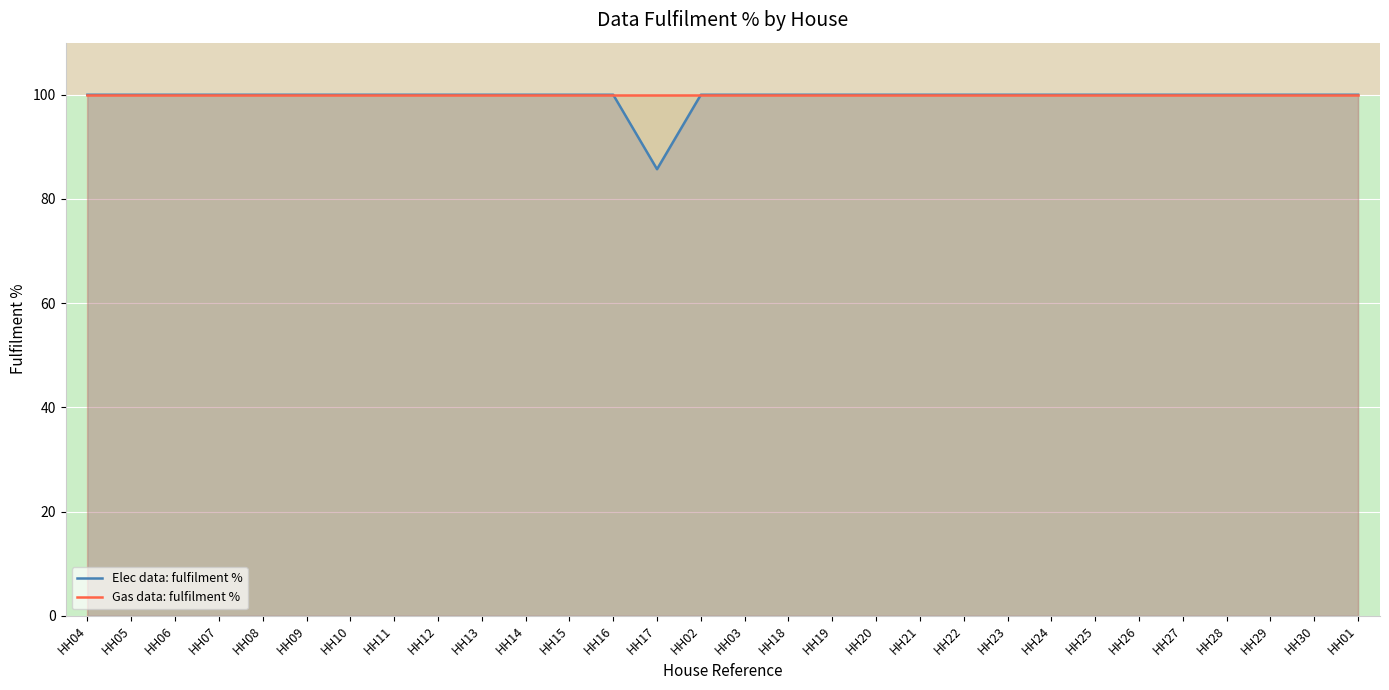

Reading right to left, list all the values displayed in this chart.

Elec data: fulfilment %: HH01=100.0	HH30=100.0	HH29=100.0	HH28=100.0	HH27=100.0	HH26=100.0	HH25=100.0	HH24=100.0	HH23=100.0	HH22=100.0	HH21=100.0	HH20=100.0	HH19=100.0	HH18=100.0	HH03=100.0	HH02=100.0	HH17=85.7	HH16=100.0	HH15=100.0	HH14=100.0	HH13=100.0	HH12=100.0	HH11=100.0	HH10=100.0	HH09=100.0	HH08=100.0	HH07=100.0	HH06=100.0	HH05=100.0	HH04=100.0
Gas data: fulfilment %: HH01=100.0	HH30=100.0	HH29=100.0	HH28=100.0	HH27=100.0	HH26=100.0	HH25=100.0	HH24=100.0	HH23=100.0	HH22=100.0	HH21=100.0	HH20=100.0	HH19=100.0	HH18=100.0	HH03=100.0	HH02=100.0	HH17=100.0	HH16=100.0	HH15=100.0	HH14=100.0	HH13=100.0	HH12=100.0	HH11=100.0	HH10=100.0	HH09=100.0	HH08=100.0	HH07=100.0	HH06=100.0	HH05=100.0	HH04=100.0